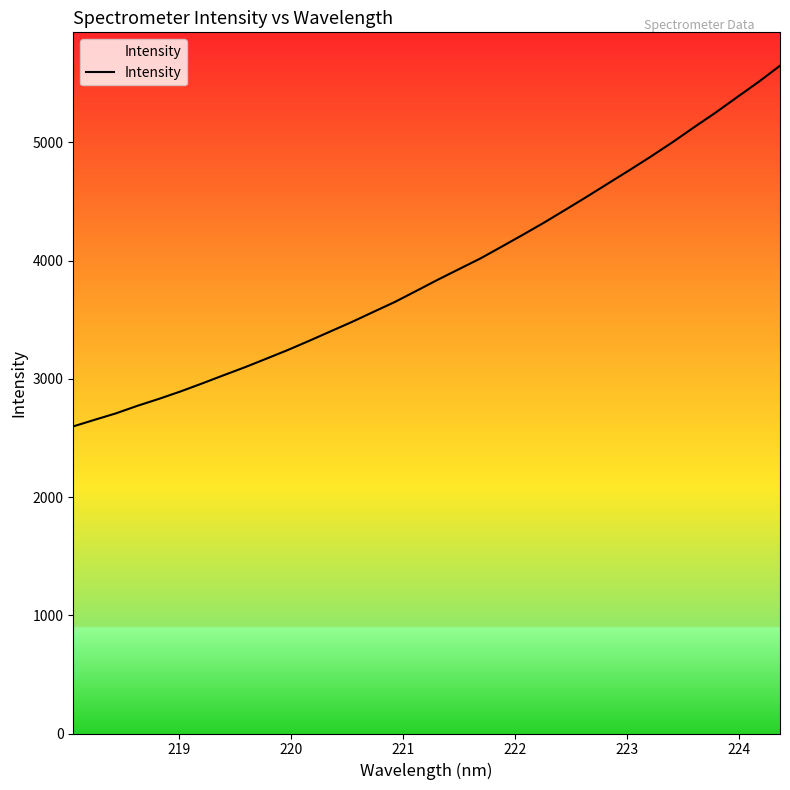

How many categories are shown in the chart?

34